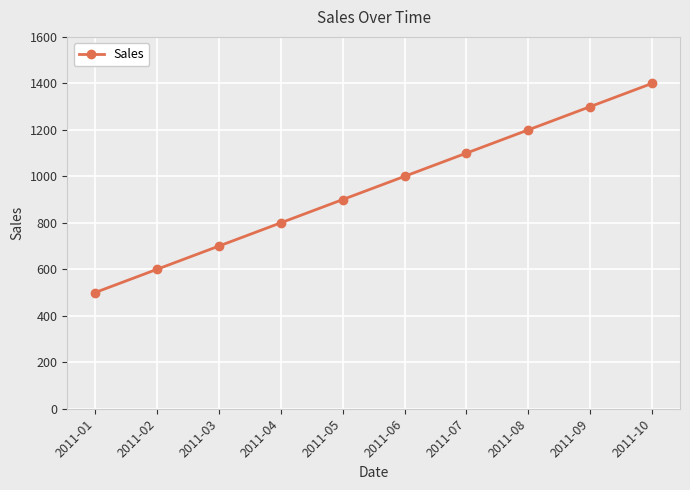

How many lines are shown in the chart?

1